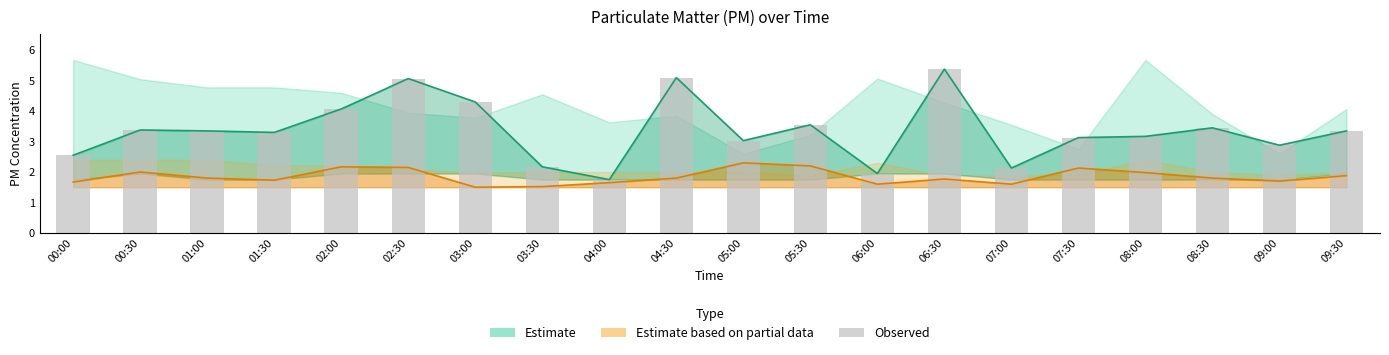

What is the label of the 19th bar from the right?

00:30